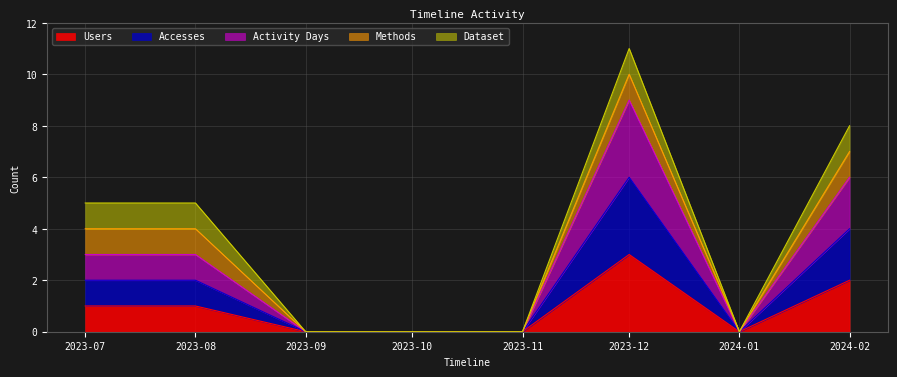

Between 2023-11 and 2024-01, which is larger?

2023-11